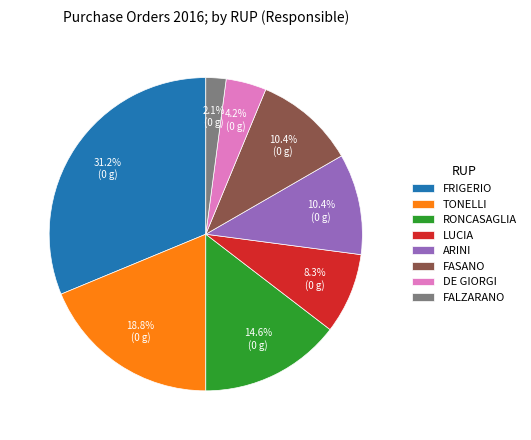

Approximately how many times larger is the value at FASANO compared to DE GIORGI?

2.5